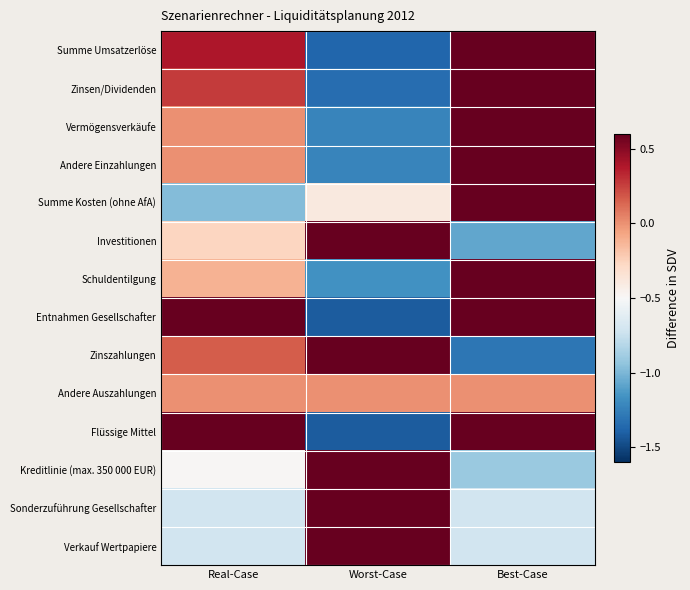

How many categories are shown in the chart?

3